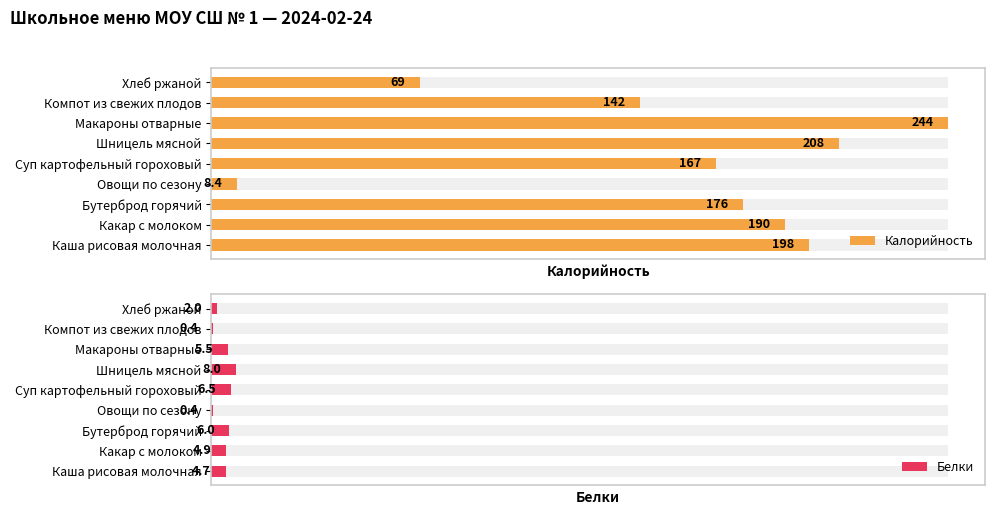

What is the sum of the Белки values at Компот из свежих плодов and Шницель мясной?

8.4